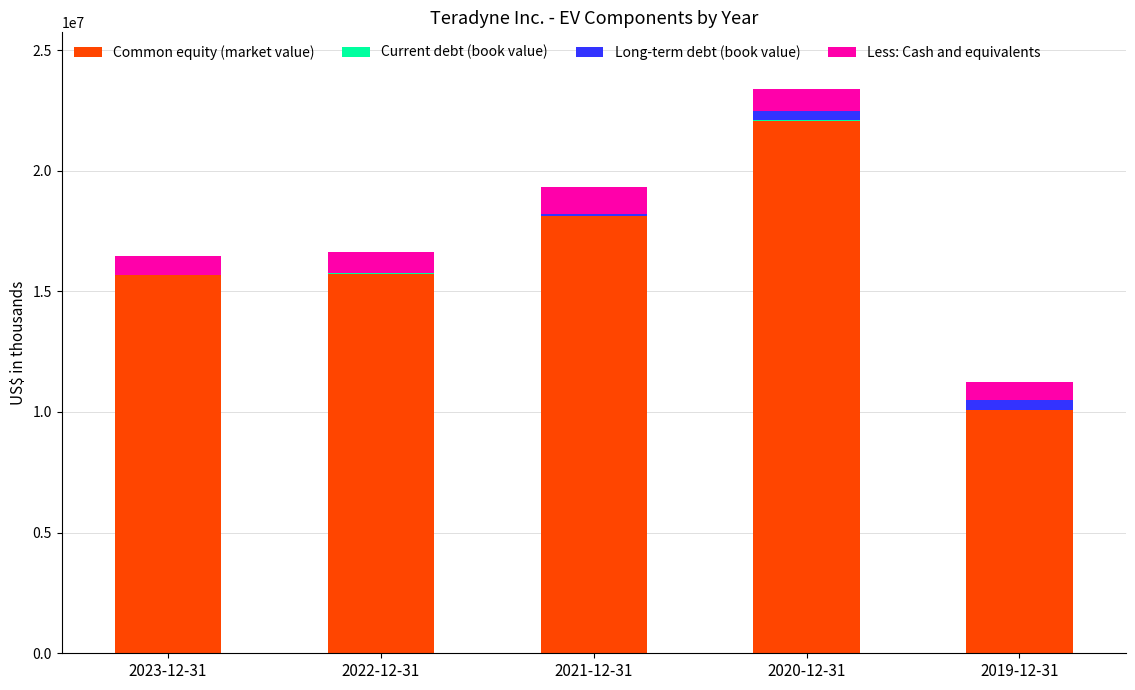

What is the highest value of the Common equity (market value) series?

22068721